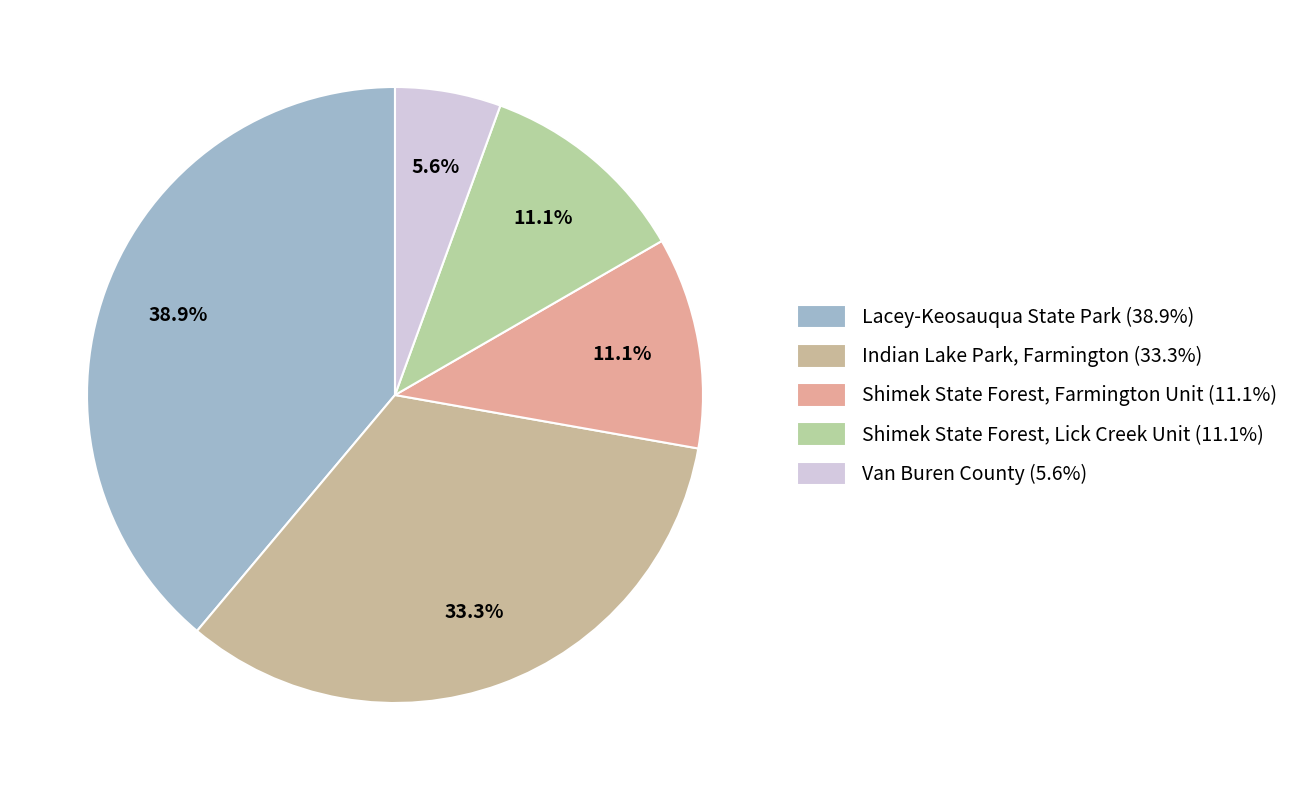

How many slices are in this pie chart?

5